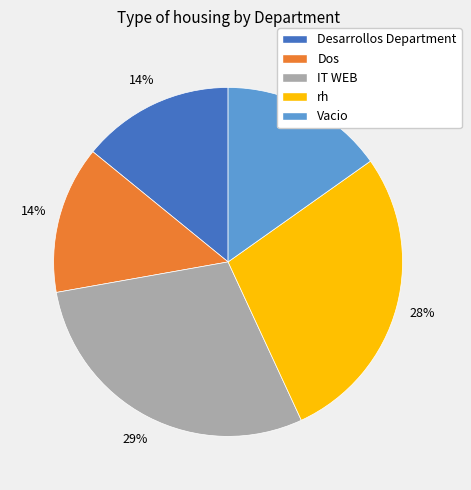

Which slice is the largest?

IT WEB